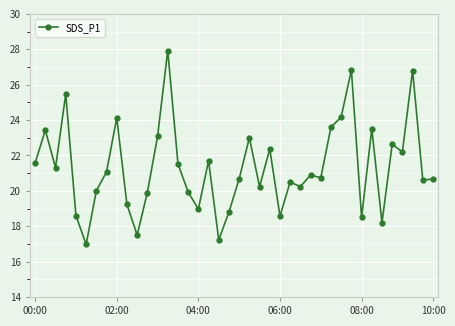

What is the value of the 24th point from the left?

22.4